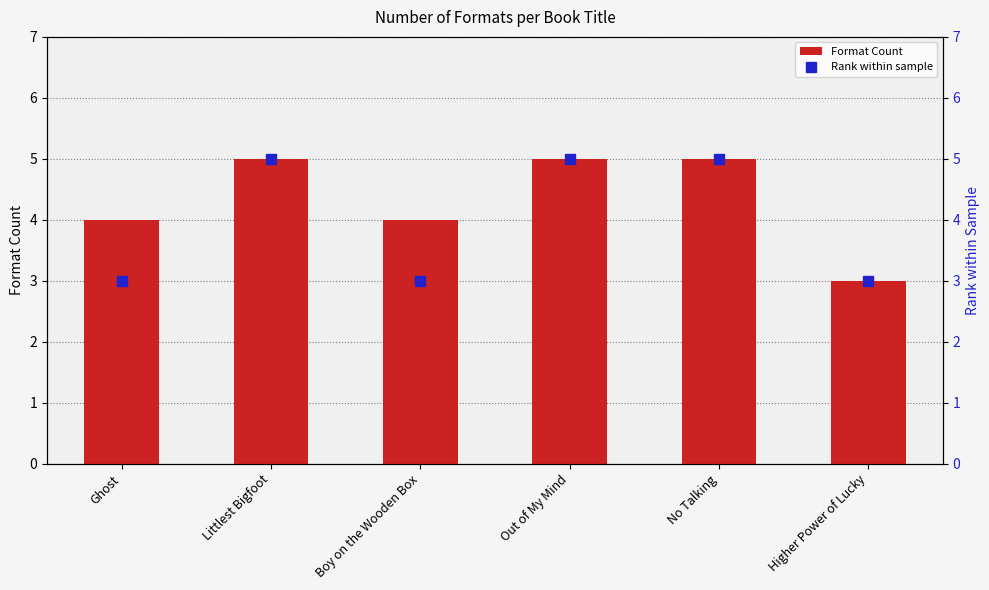

What is the spread (max minus min) of values at Ghost?

1